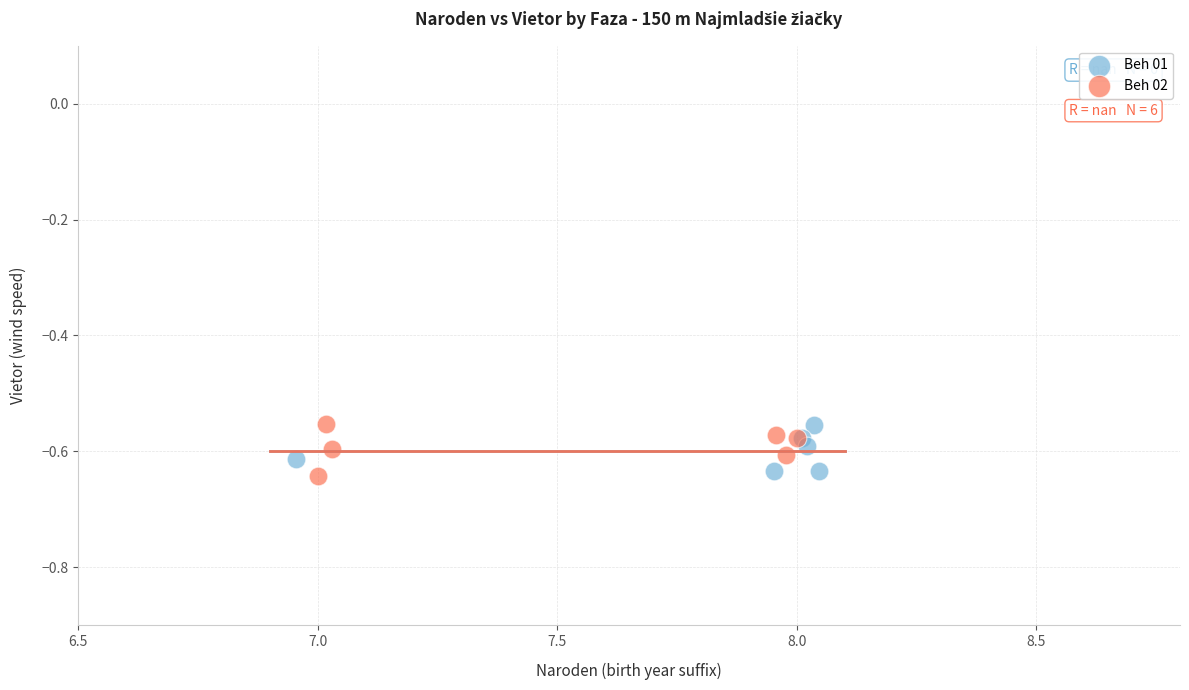

What are all the series names shown in the legend?

Beh 01, Beh 02